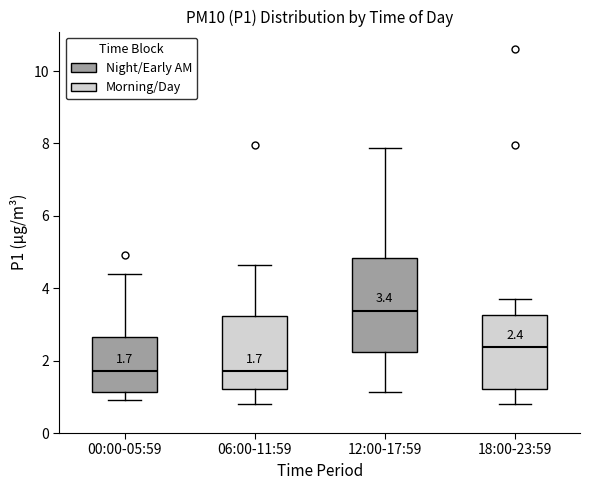

Which box is the tallest, from its lower edge to its upper edge?

12:00-17:59